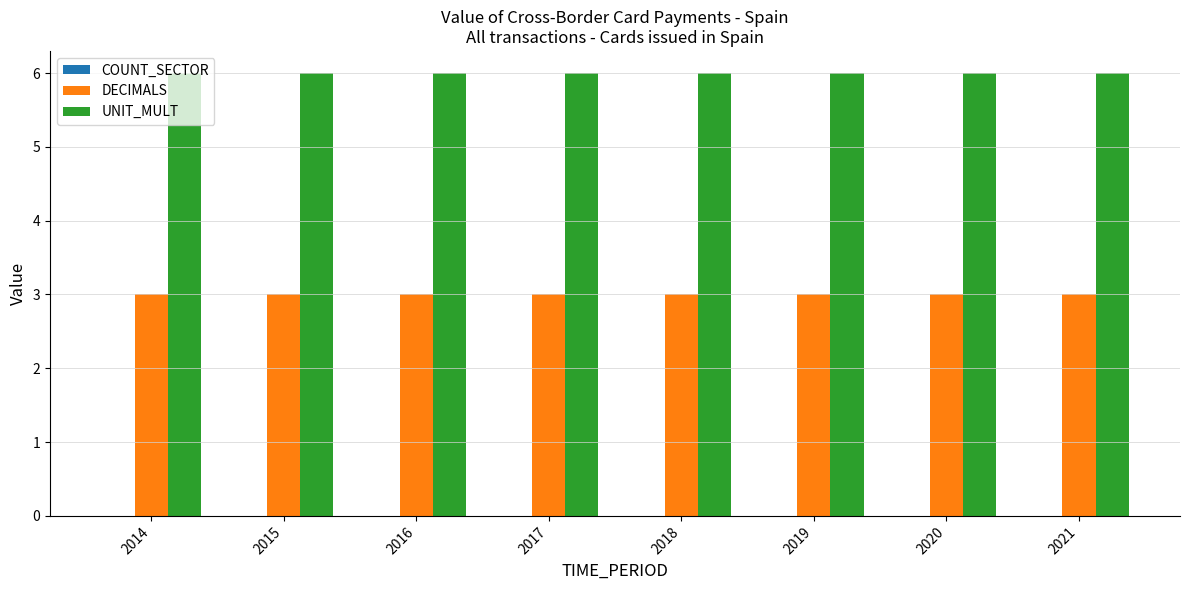

Are the bars grouped side by side (vs. stacked)?

Yes